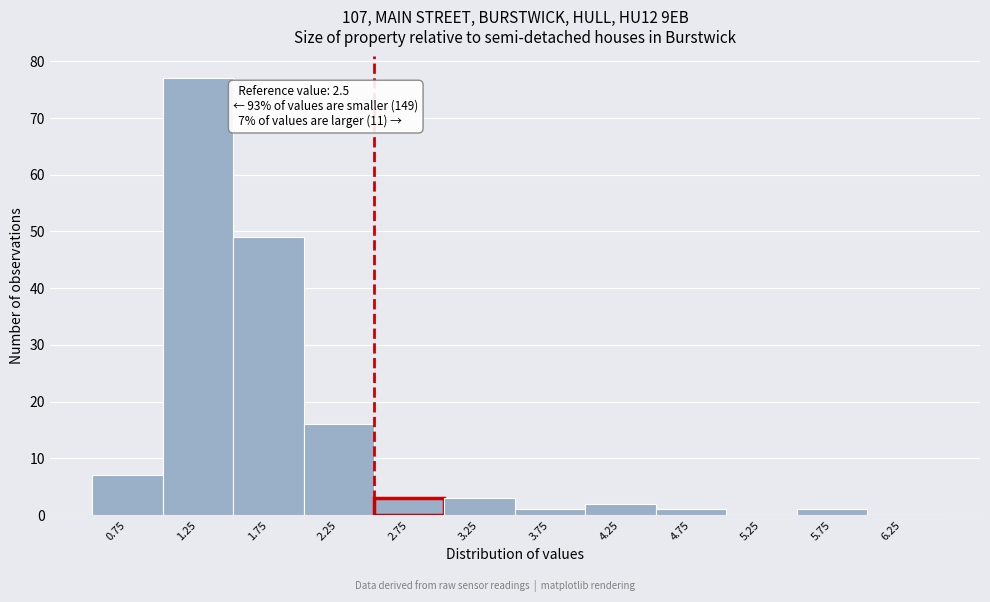

Over which range of the x-axis is the bar tallest?

1.0 to 1.5